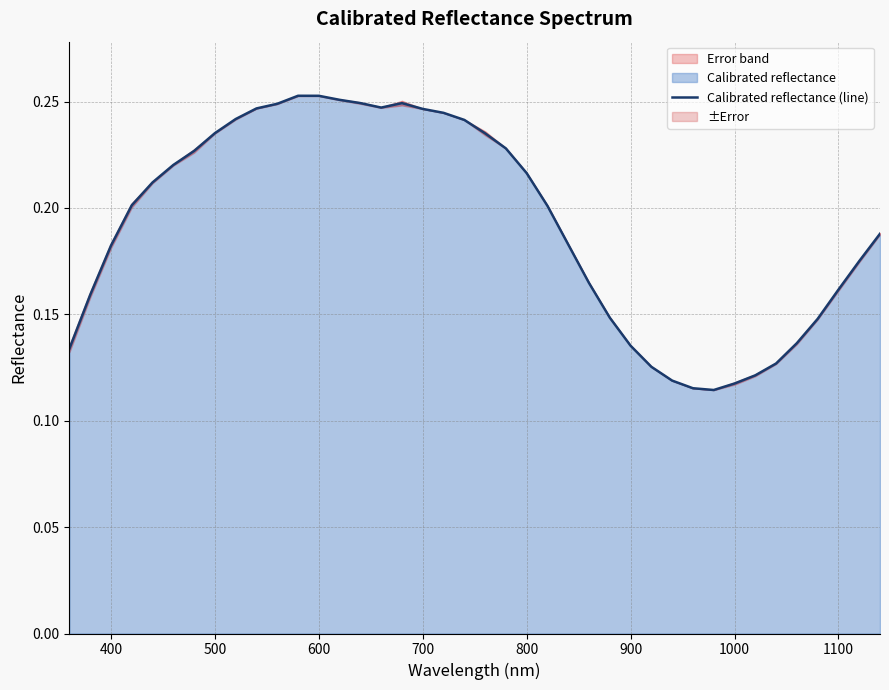

The Calibrated reflectance (line) series shows 0.4 at 700. True or false?

False